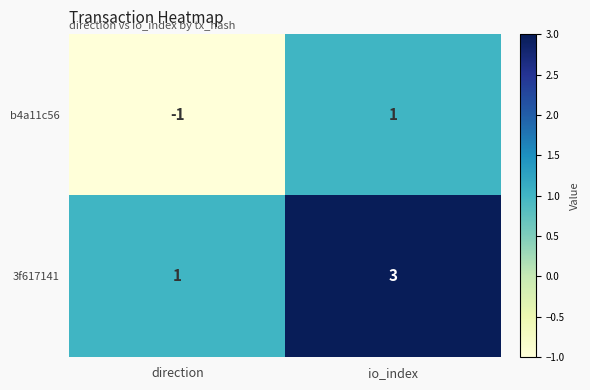

What is the smallest value displayed?

-1